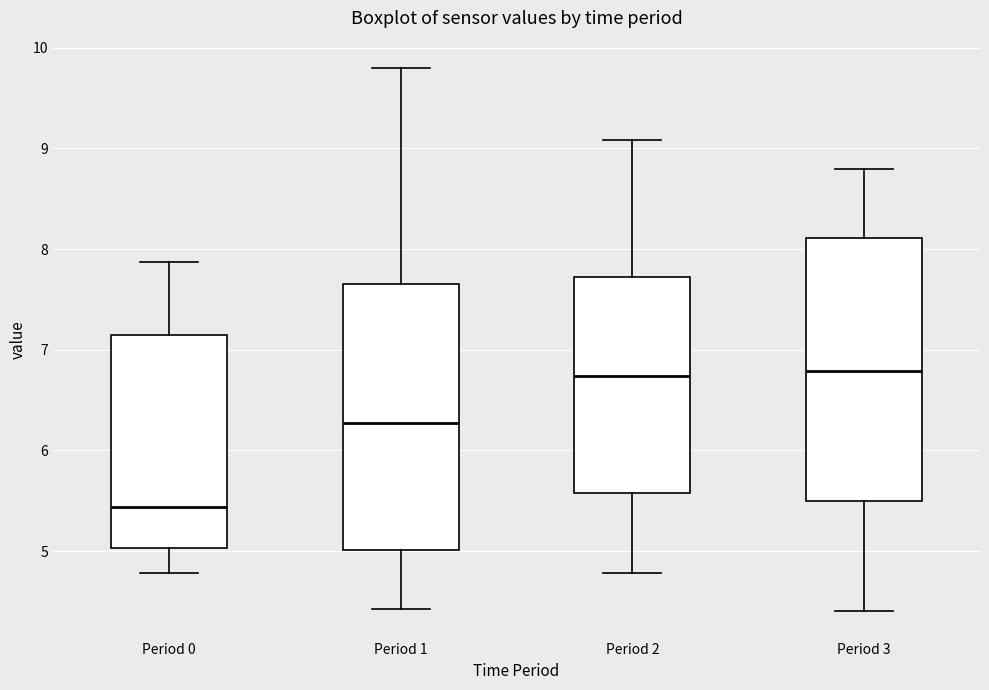

Which box's median line is the lowest?

Period 0